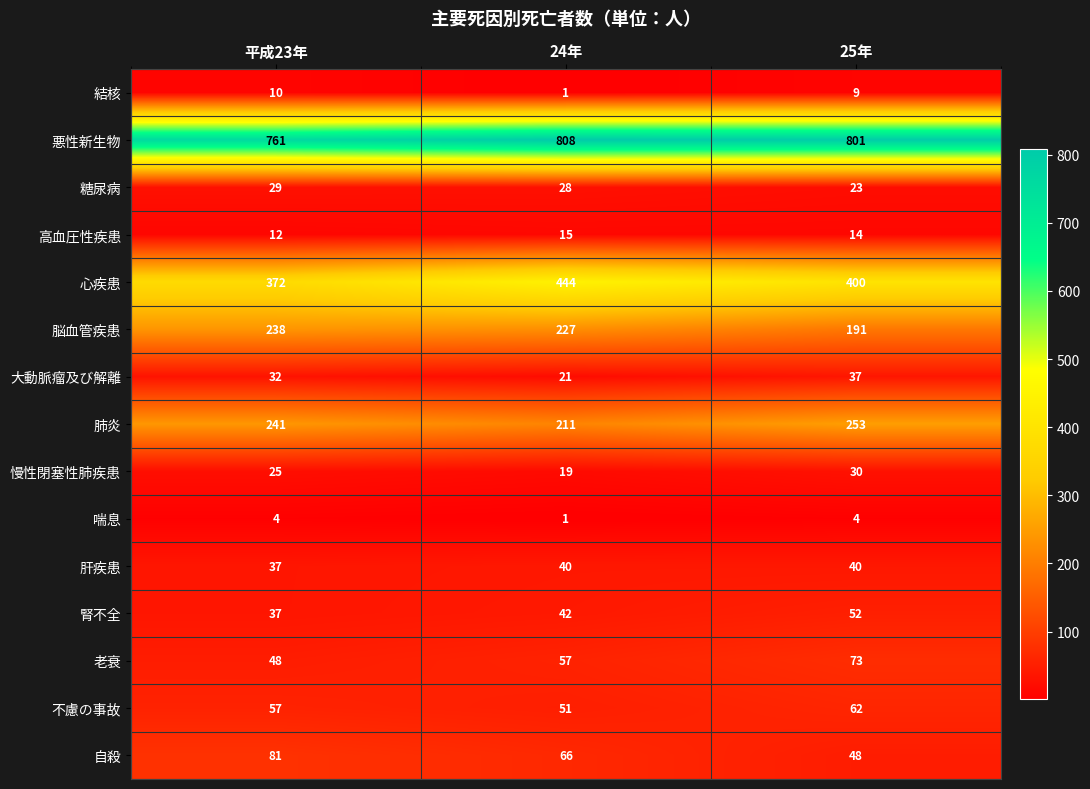

Rank the series at 25年 from lowest to highest value.

喘息, 結核, 高血圧性疾患, 糖尿病, 慢性閉塞性肺疾患, 大動脈瘤及び解離, 肝疾患, 自殺, 腎不全, 不慮の事故, 老衰, 脳血管疾患, 肺炎, 心疾患, 悪性新生物